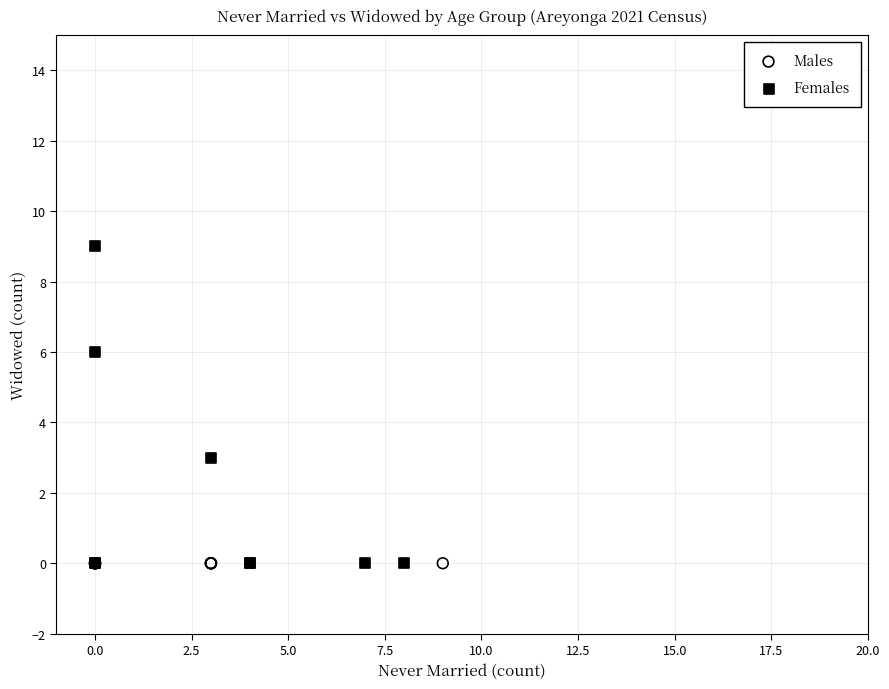

Which series reaches the maximum Y coordinate?

Females